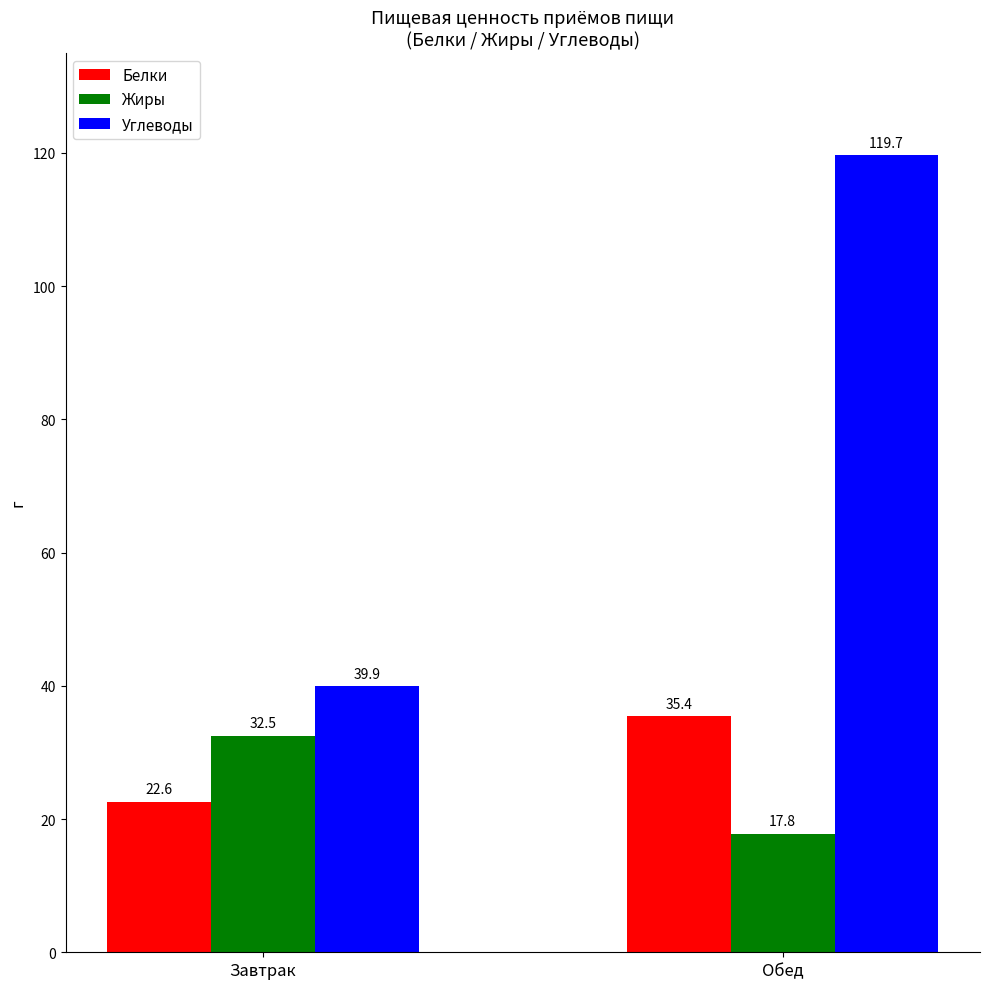

Reading left to right, what are all the values shown in this chart?

Белки: Завтрак=22.6	Обед=35.4
Жиры: Завтрак=32.5	Обед=17.8
Углеводы: Завтрак=39.9	Обед=119.7